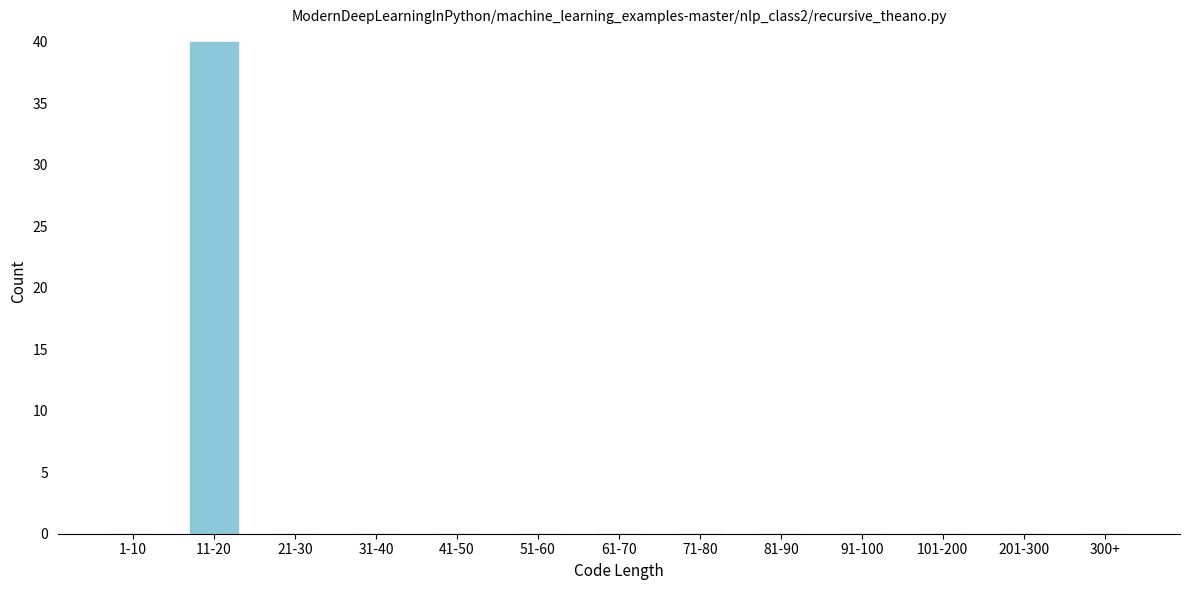

Reading left to right, transcribe all the data shown in this chart.

1-10=0	11-20=40	21-30=0	31-40=0	41-50=0	51-60=0	61-70=0	71-80=0	81-90=0	91-100=0	101-200=0	201-300=0	300+=0